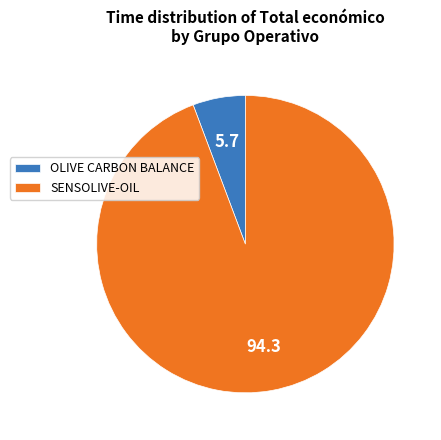

The SENSOLIVE-OIL slice represents 94% of the pie. True or false?

True